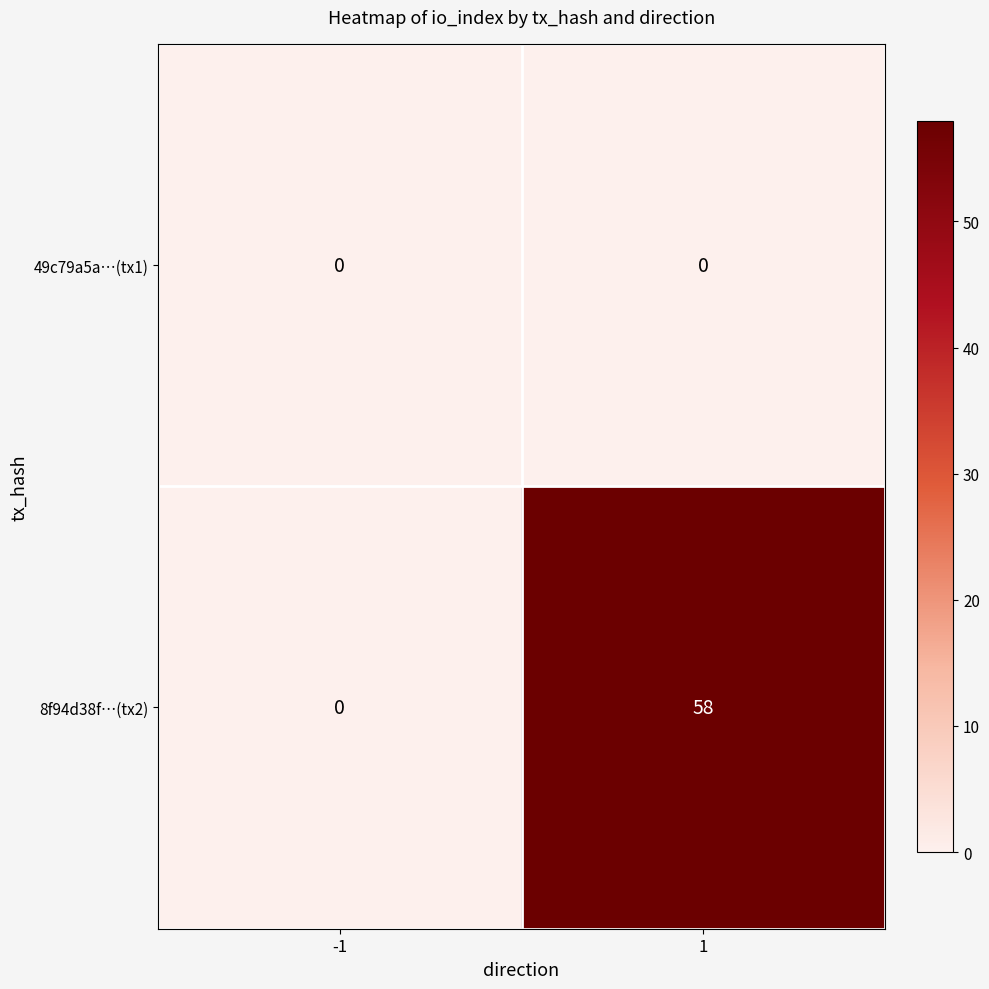

Reading right to left, transcribe all the data shown in this chart.

49c79a5a…(tx1): 1=0	-1=0
8f94d38f…(tx2): 1=58	-1=0